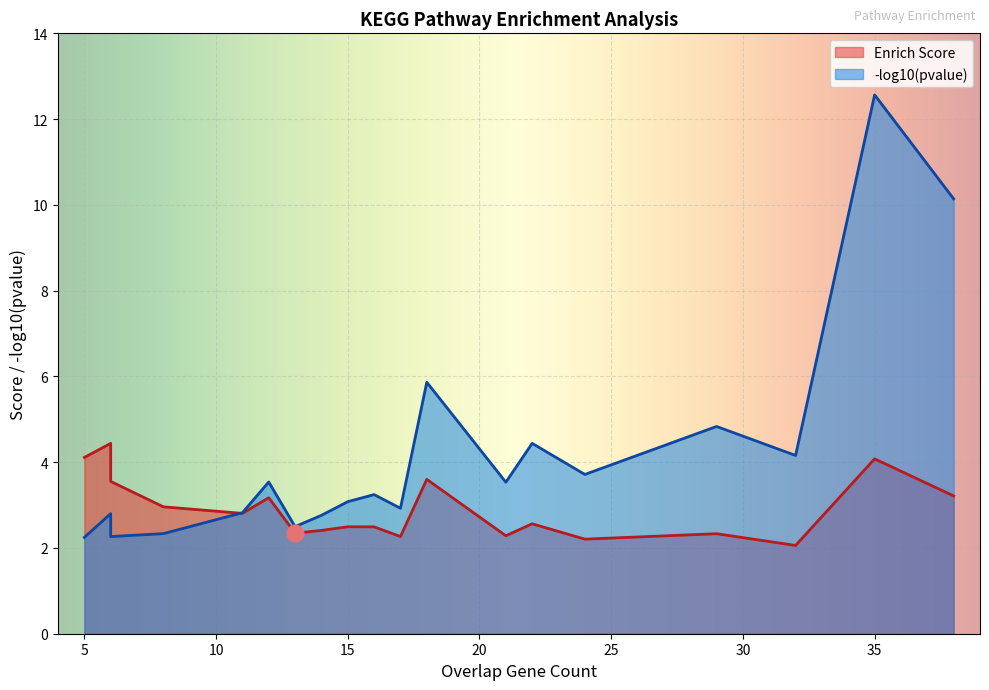

True or false: pvalue_neg_log10 and enrichScore cross at least once.

True